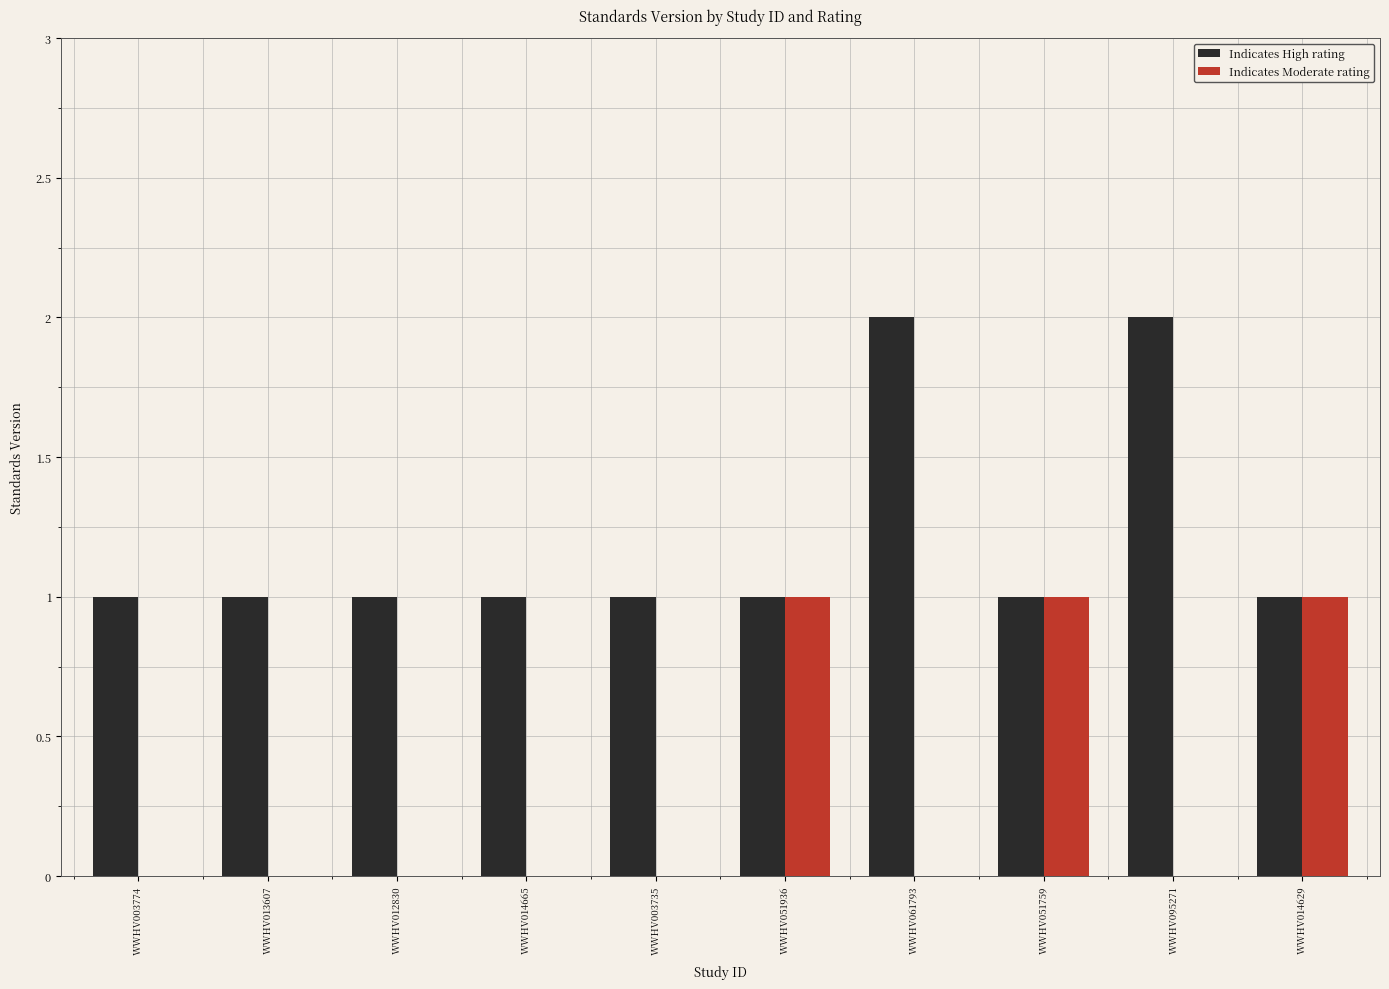

Does the chart contain stacked bars?

No